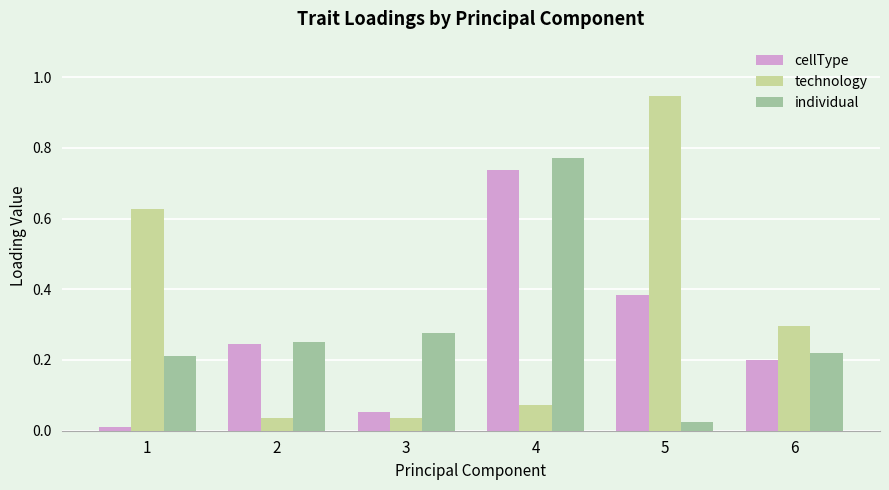

Does the chart contain any negative values?

No